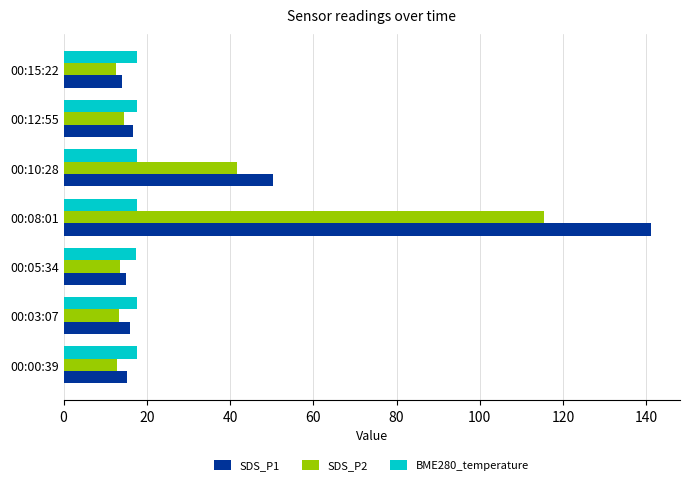

List the series in order of their overall mean, lowest first.

BME280_temperature, SDS_P2, SDS_P1